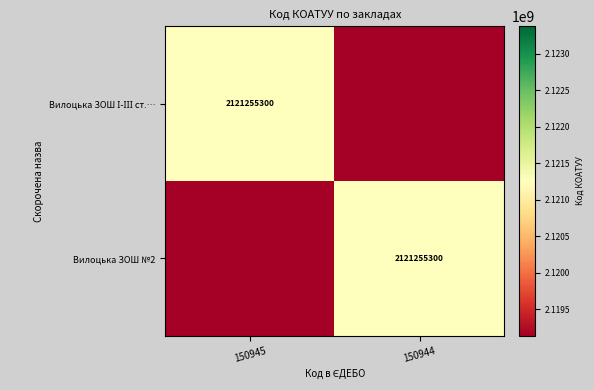

Is it true that Вилоцька ЗОШ №2 equals 2121255300 at 150944?

True